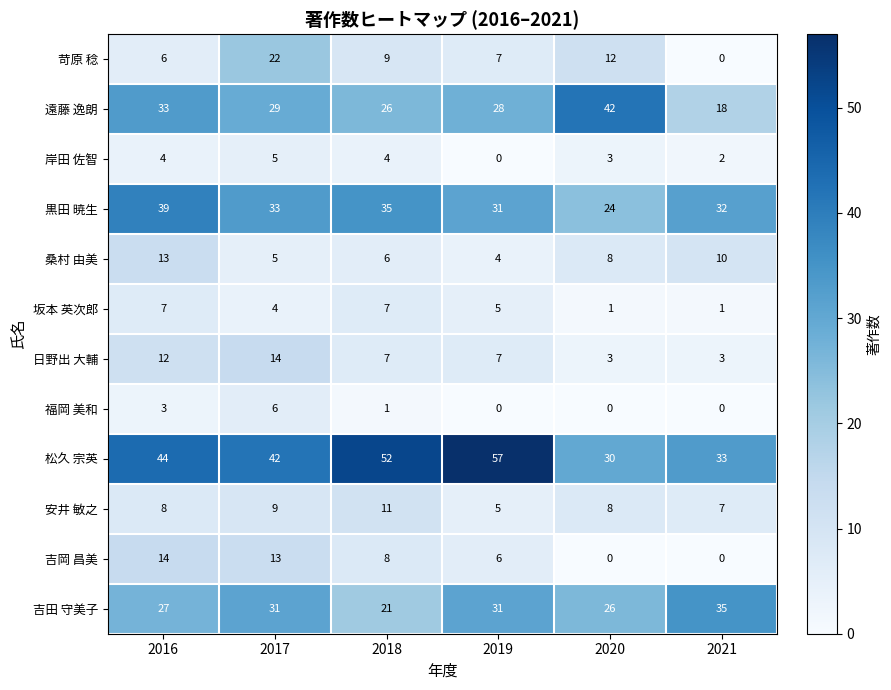

At 2016, list the series in order from largest to smallest.

松久 宗英, 黒田 暁生, 遠藤 逸朗, 吉田 守美子, 吉岡 昌美, 桑村 由美, 日野出 大輔, 安井 敏之, 坂本 英次郎, 苛原 稔, 岸田 佐智, 福岡 美和